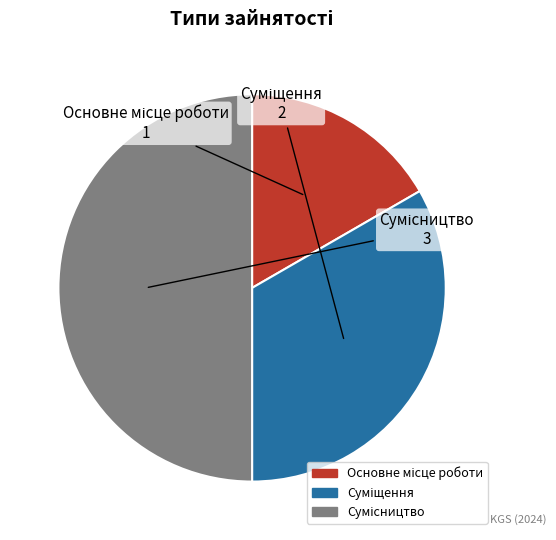

To the nearest percent, what portion does Сумісництво represent?

50%